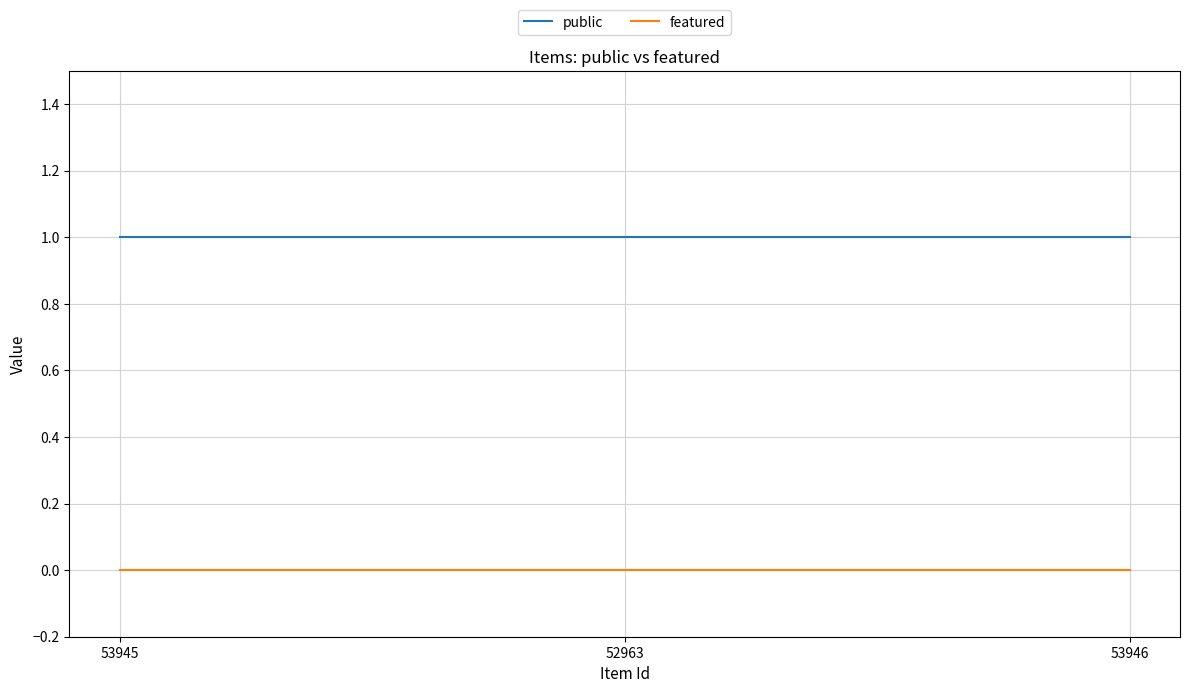

What is the average value of the public series?

1